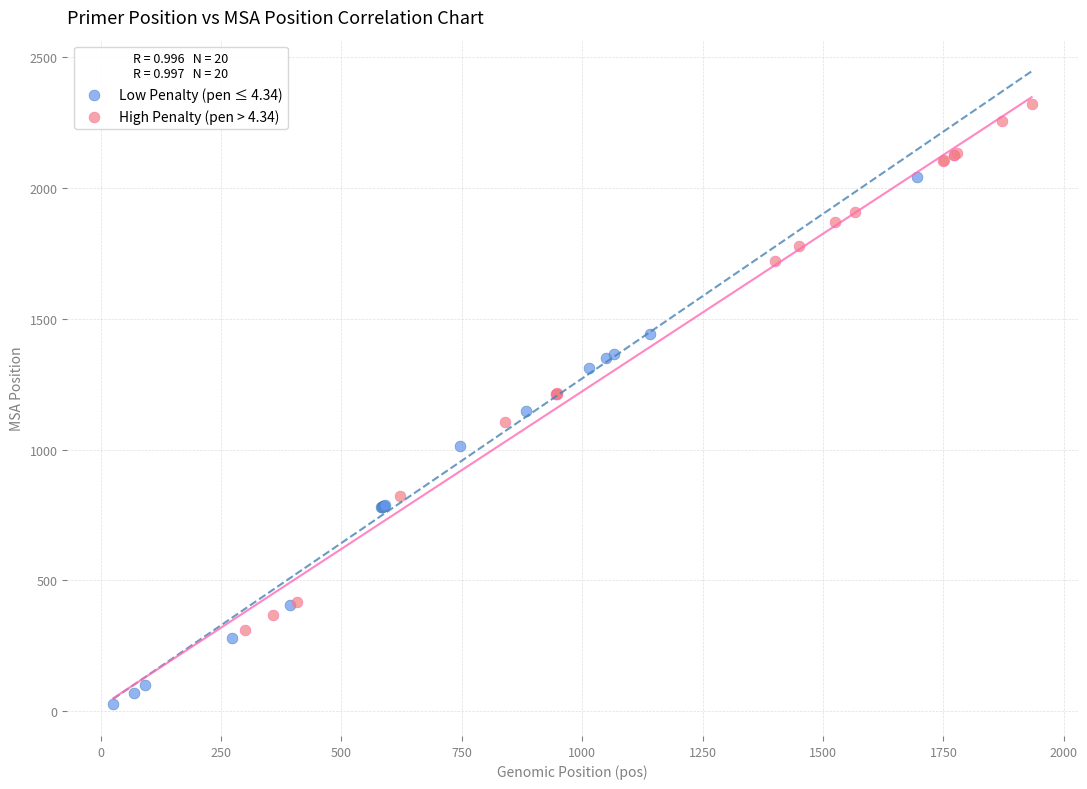

Which series contains the lowest Y value?

Low Penalty (pen ≤ 4.34)